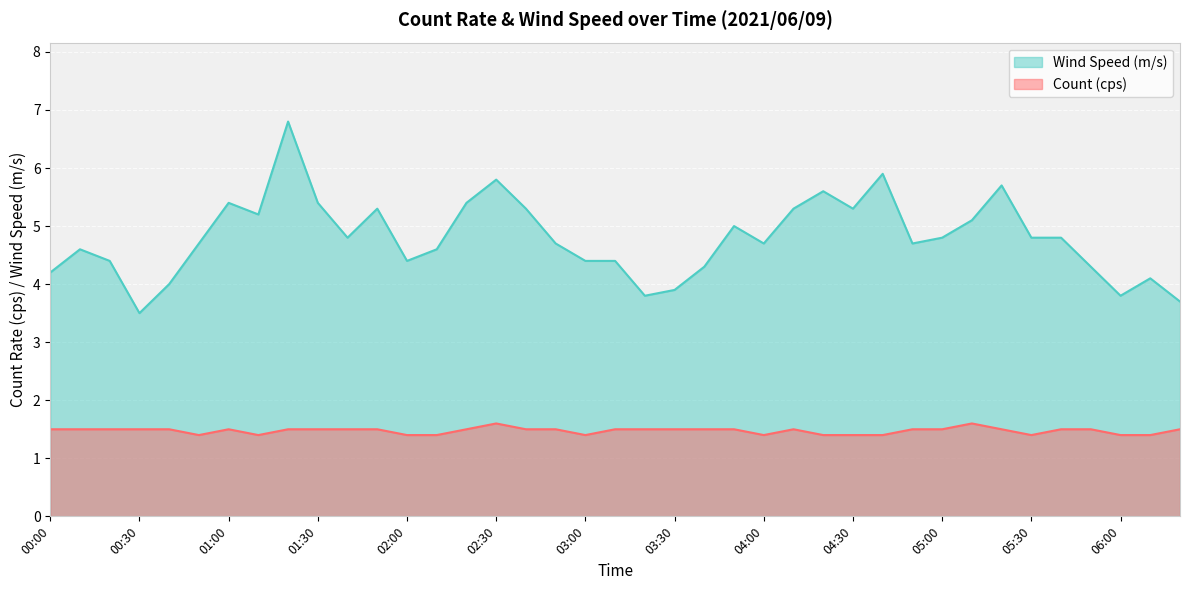

True or false: Wind Speed (m/s) and Count (cps) intersect in this chart.

False